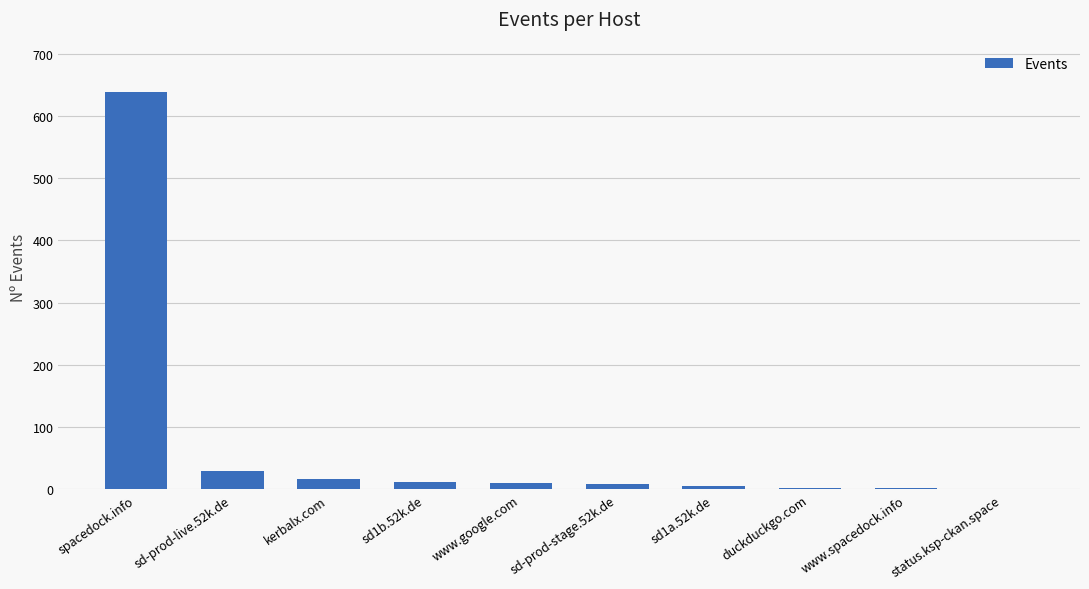

At which category does the chart reach its peak across all series?

spacedock.info